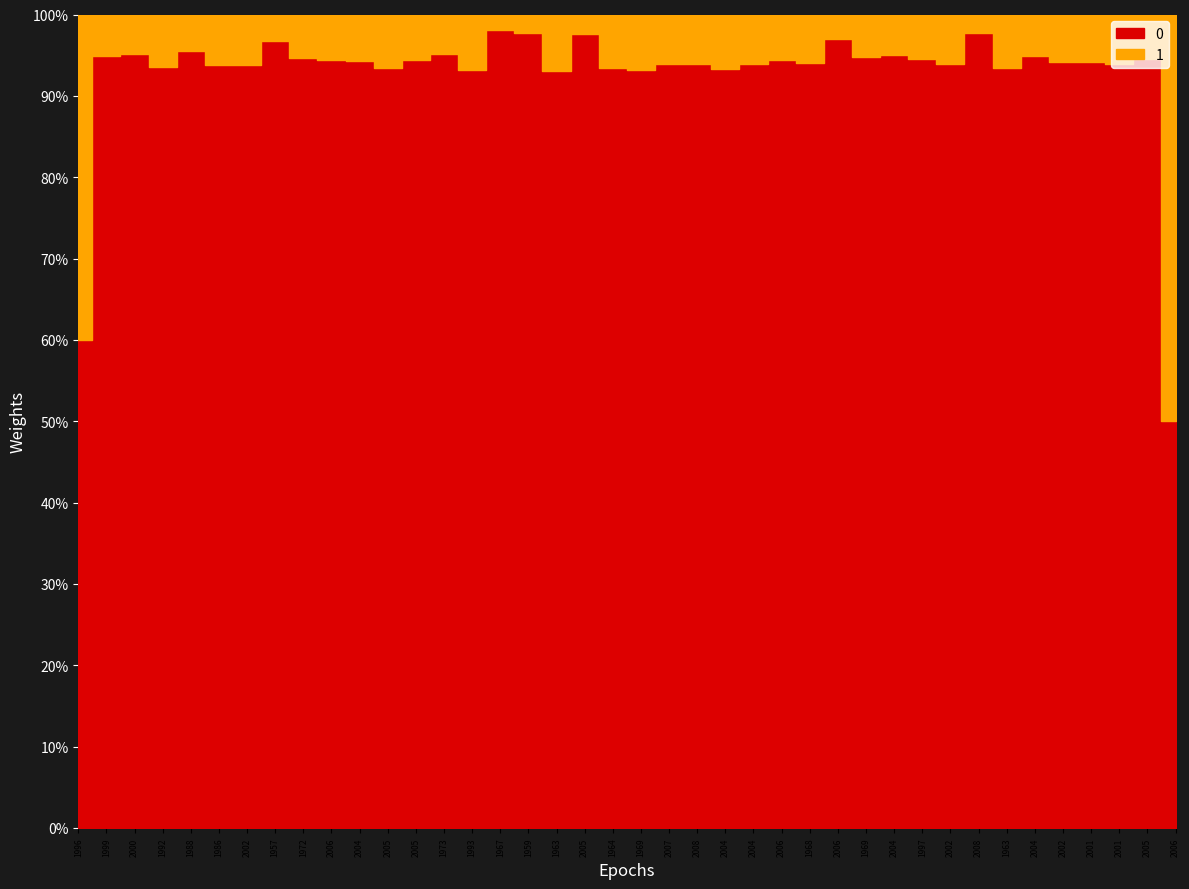

What are all the series names shown in the legend?

0, 1